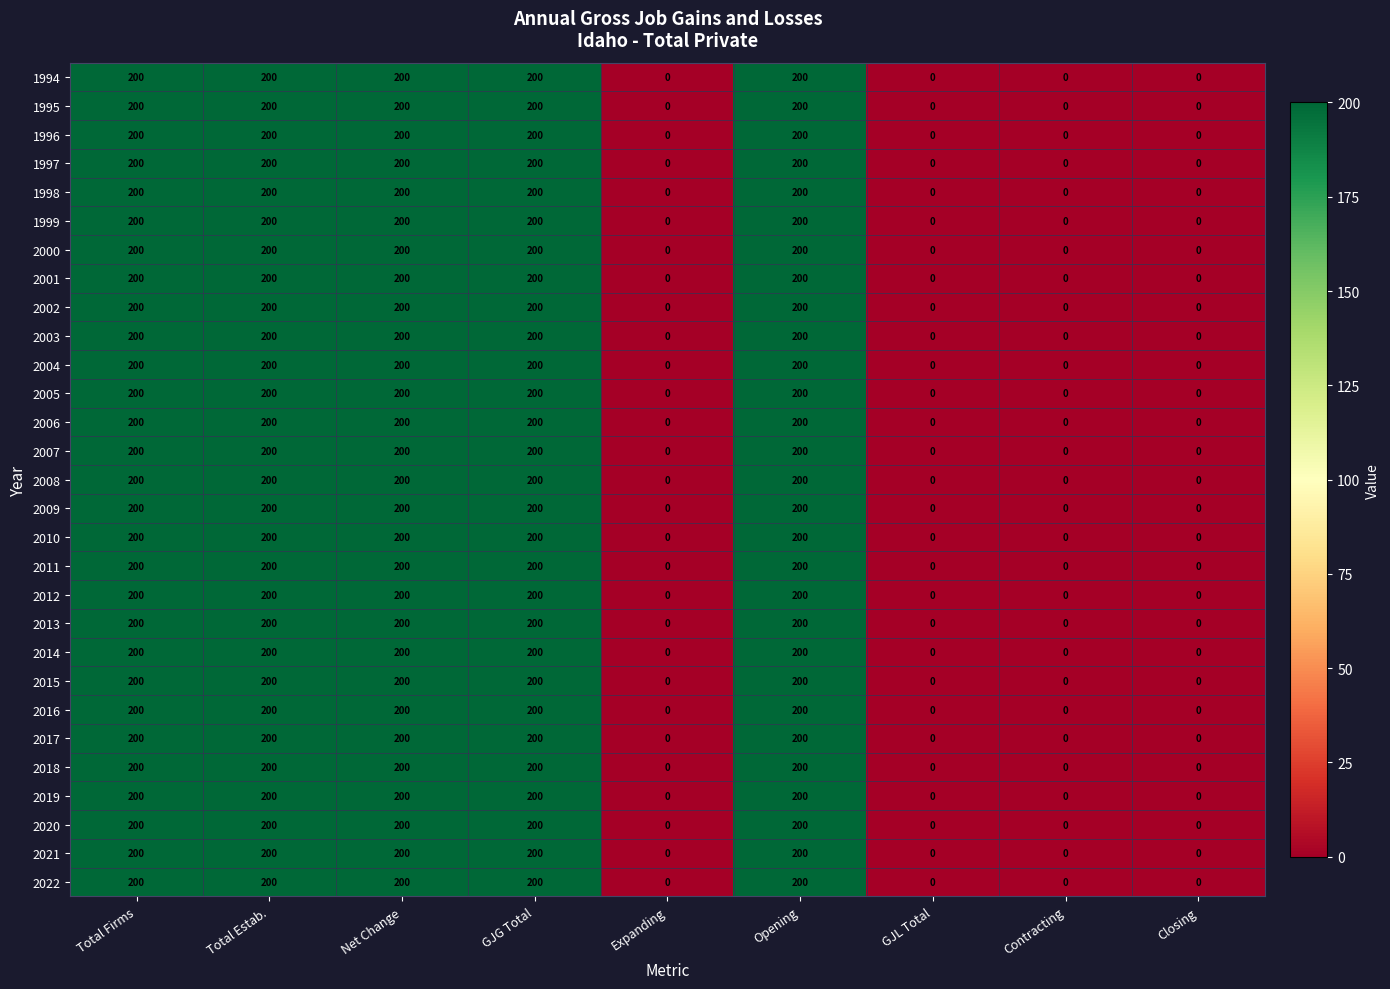

Is it true that 1995 equals 0 at Closing?

True